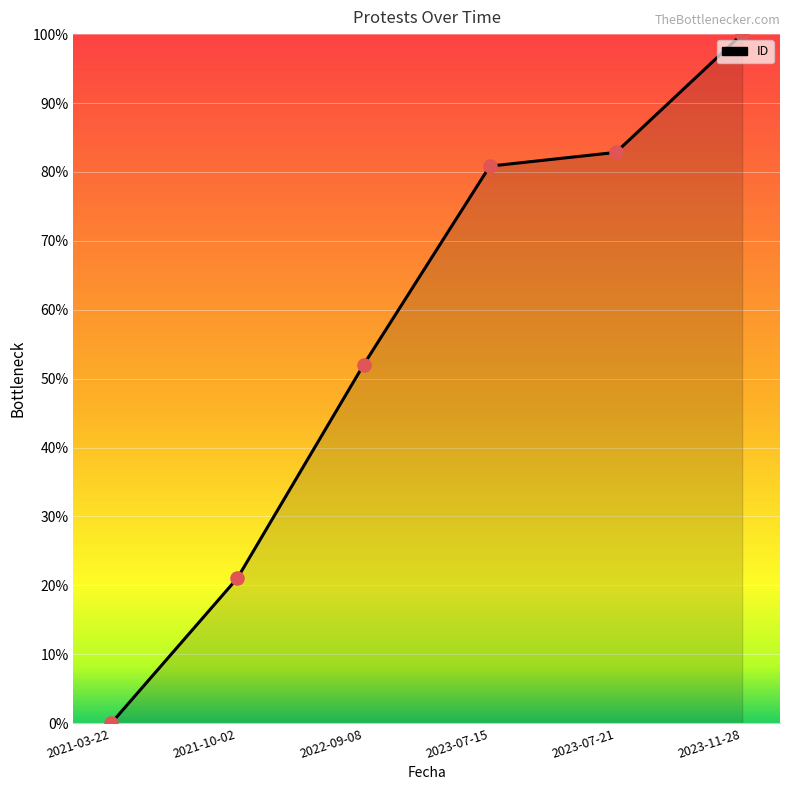

What is the ratio of the value at 2022-09-08 to the value at 2023-07-15?

0.6